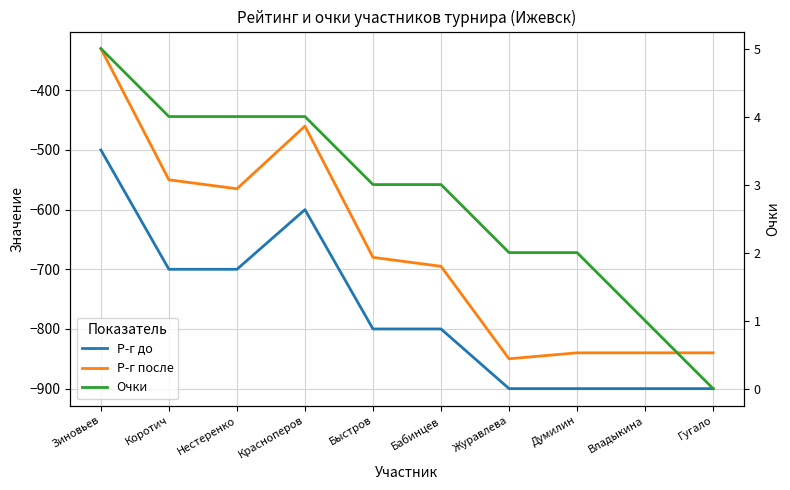

What is the maximum value for Р-г до?

-500